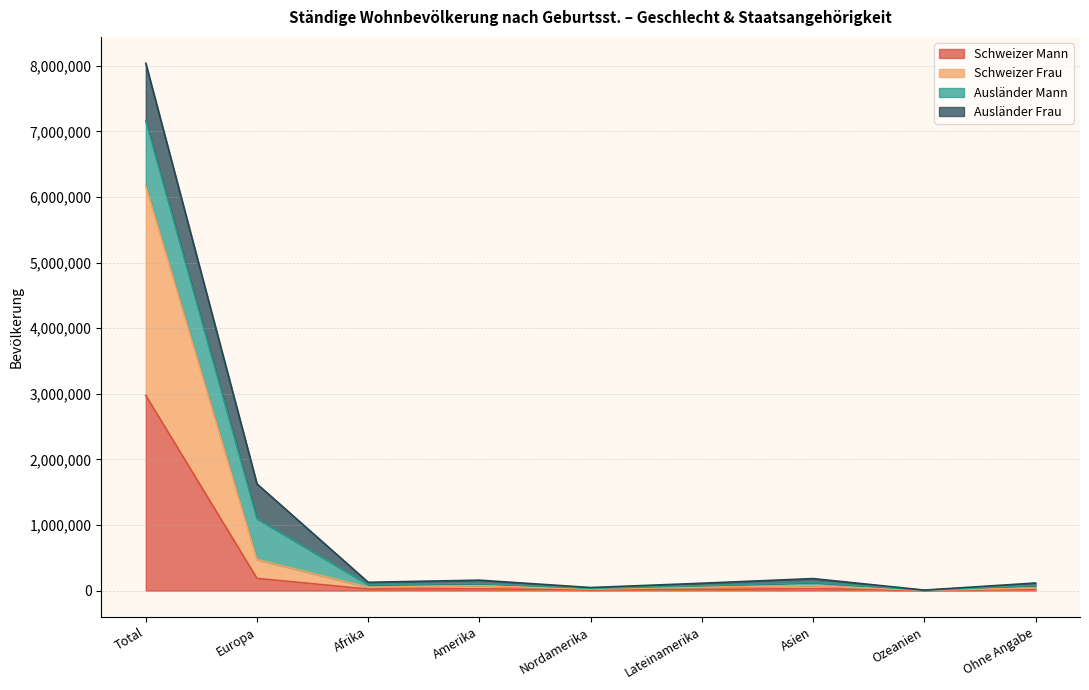

Which series has the largest total across all categories?

Schweizer Frau